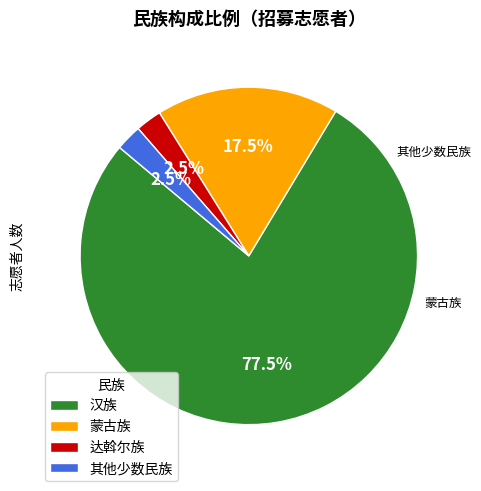

Between 其他少数民族 and 蒙古族, which is larger?

蒙古族